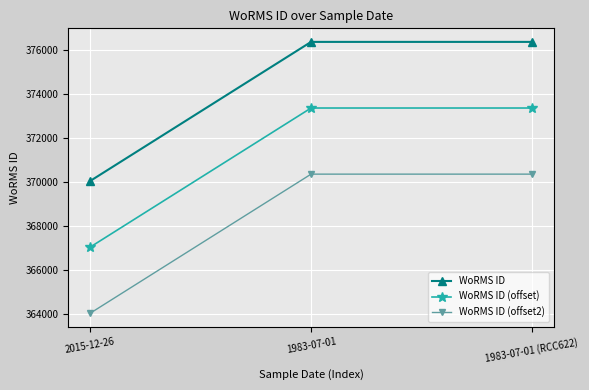

Reading left to right, extract all data points from this chart.

WoRMS ID: 370050	376356	376356
WoRMS ID (offset): 367050	373356	373356
WoRMS ID (offset2): 364050	370356	370356